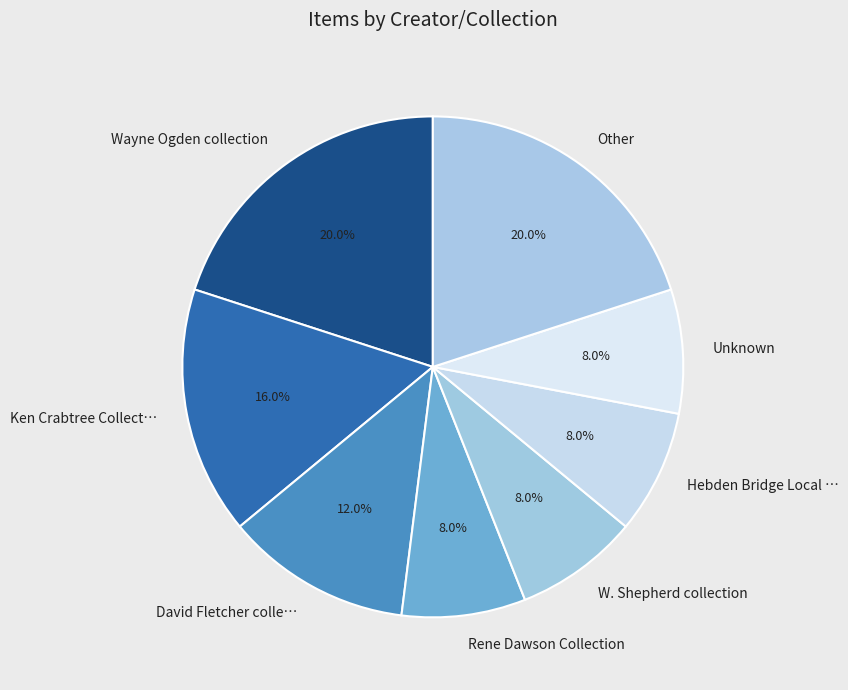

Approximately how many times larger is the value at Hebden Bridge Local … compared to W. Shepherd collection?

1.0